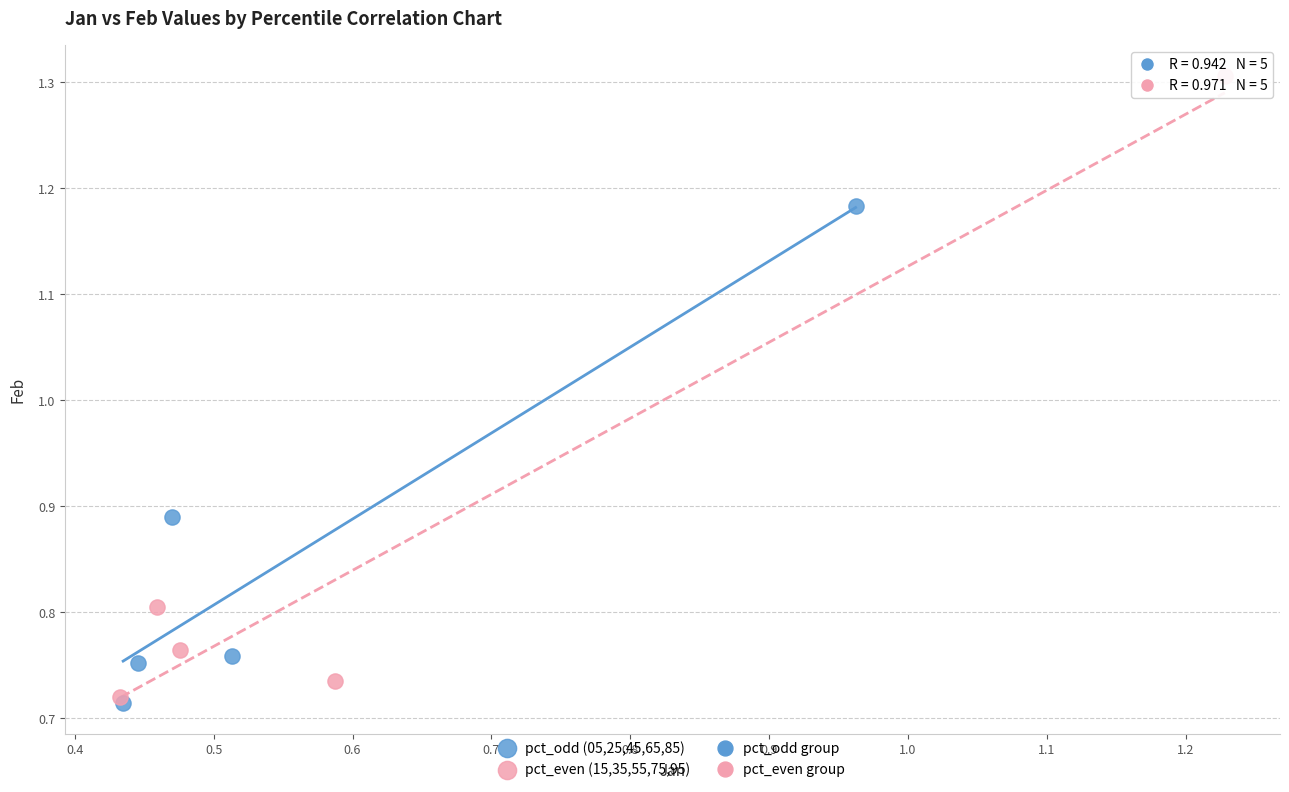

Which series has the largest Y range (max minus min)?

pct_even (15,35,55,75,95)